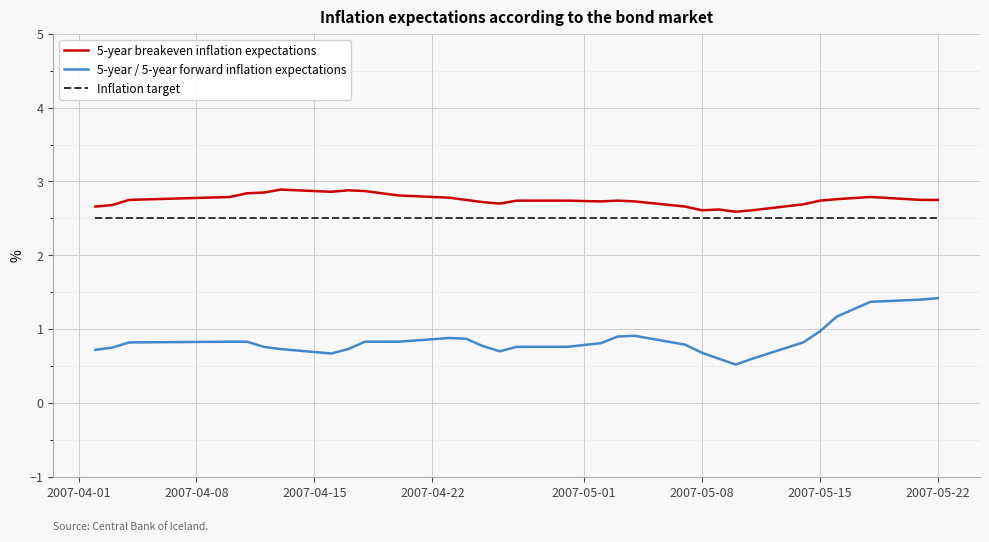

True or false: 5-year / 5-year forward inflation expectations and 5-year breakeven inflation expectations intersect in this chart.

False